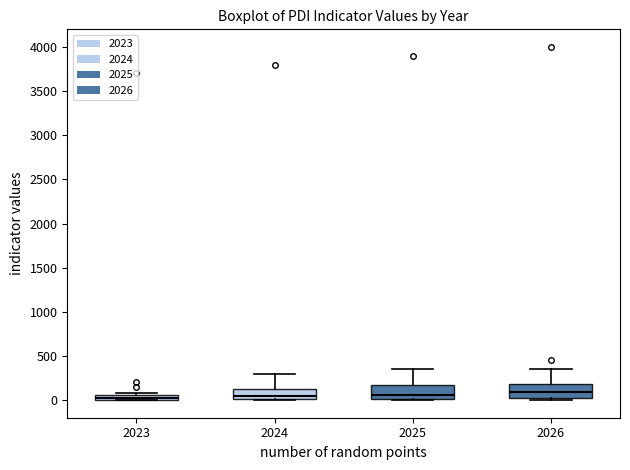

Where is the lower edge of the box at x = 2023 on the y-axis? The values are not printed on the chart, so give them approximately, as read against the axis.

0